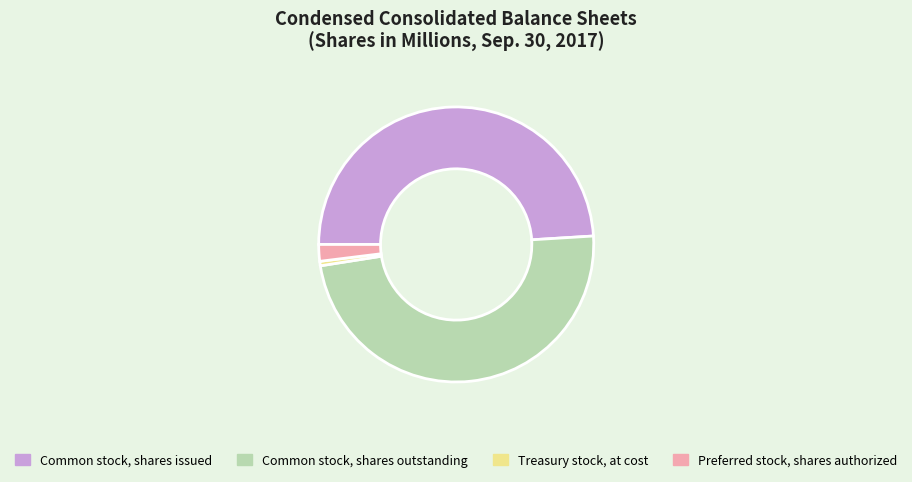

How many segments does this pie chart have?

4